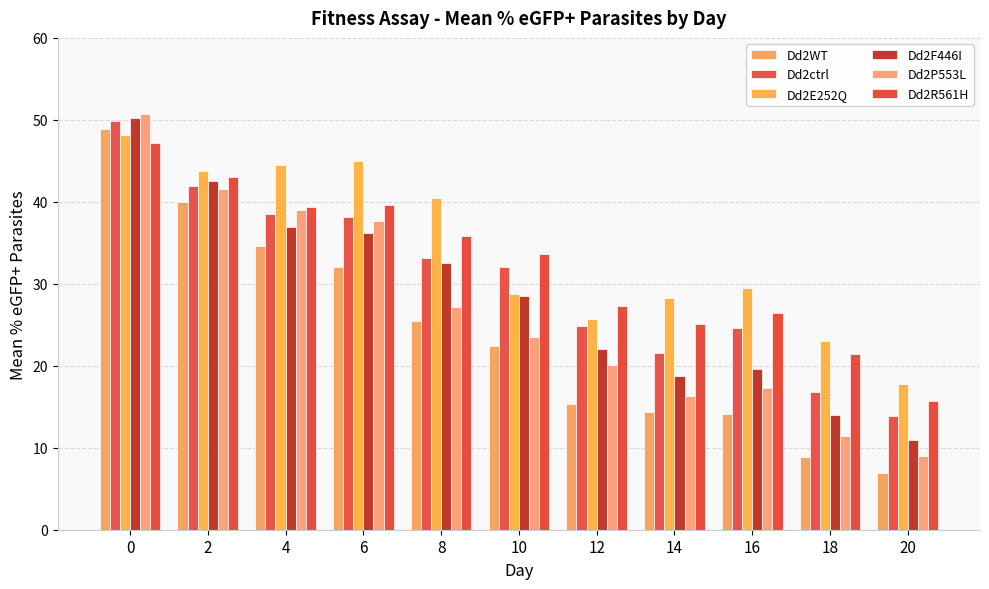

What is the minimum value for Dd2E252Q?

17.7